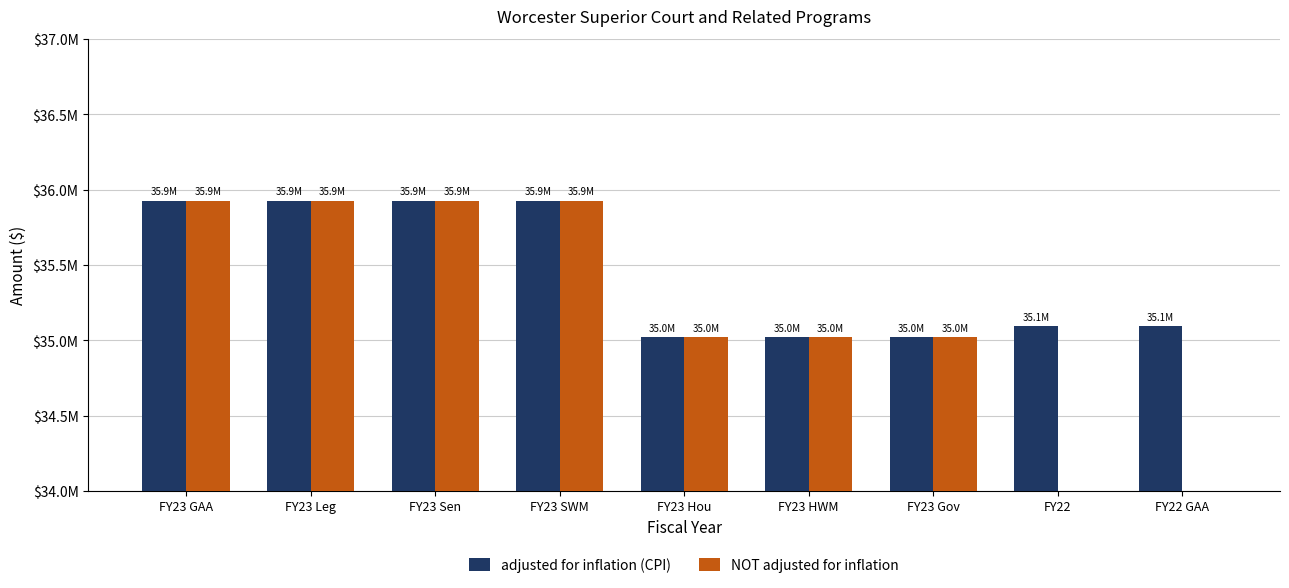

Where is NOT adjusted for inflation nearest to the value 34783464?

FY23 Hou